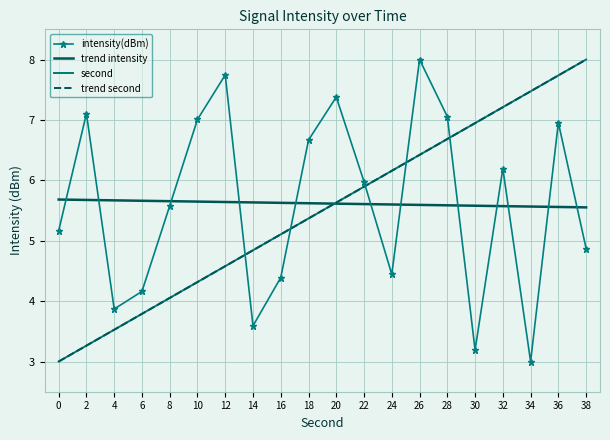

Between which two adjacent categories do trend second and trend intensity first intersect?

18 and 20